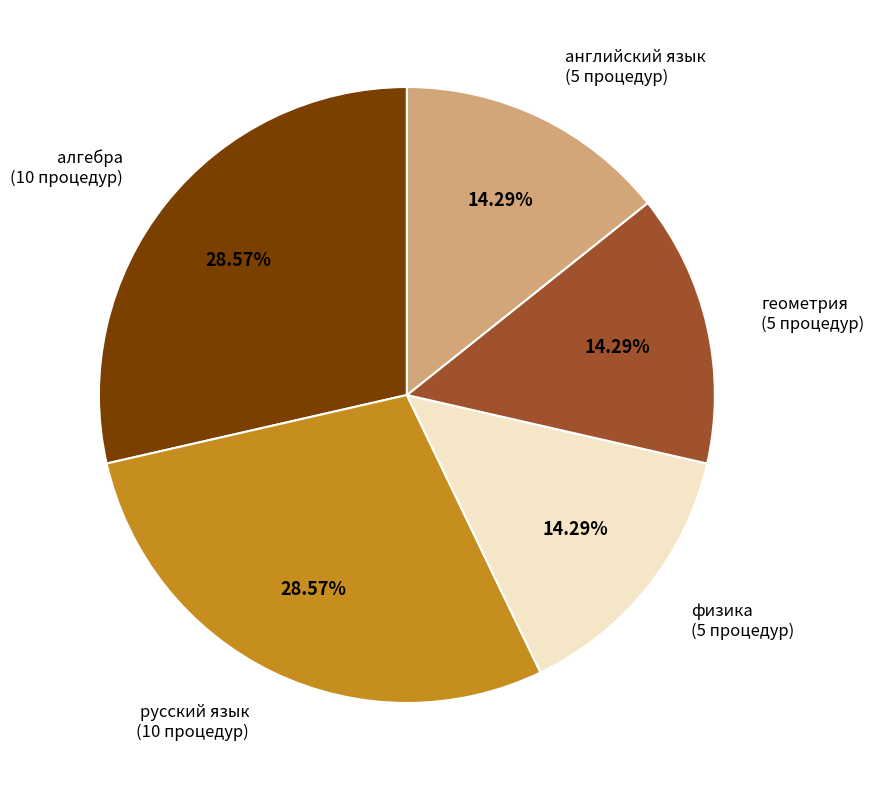

Does any single category account for the majority?

No